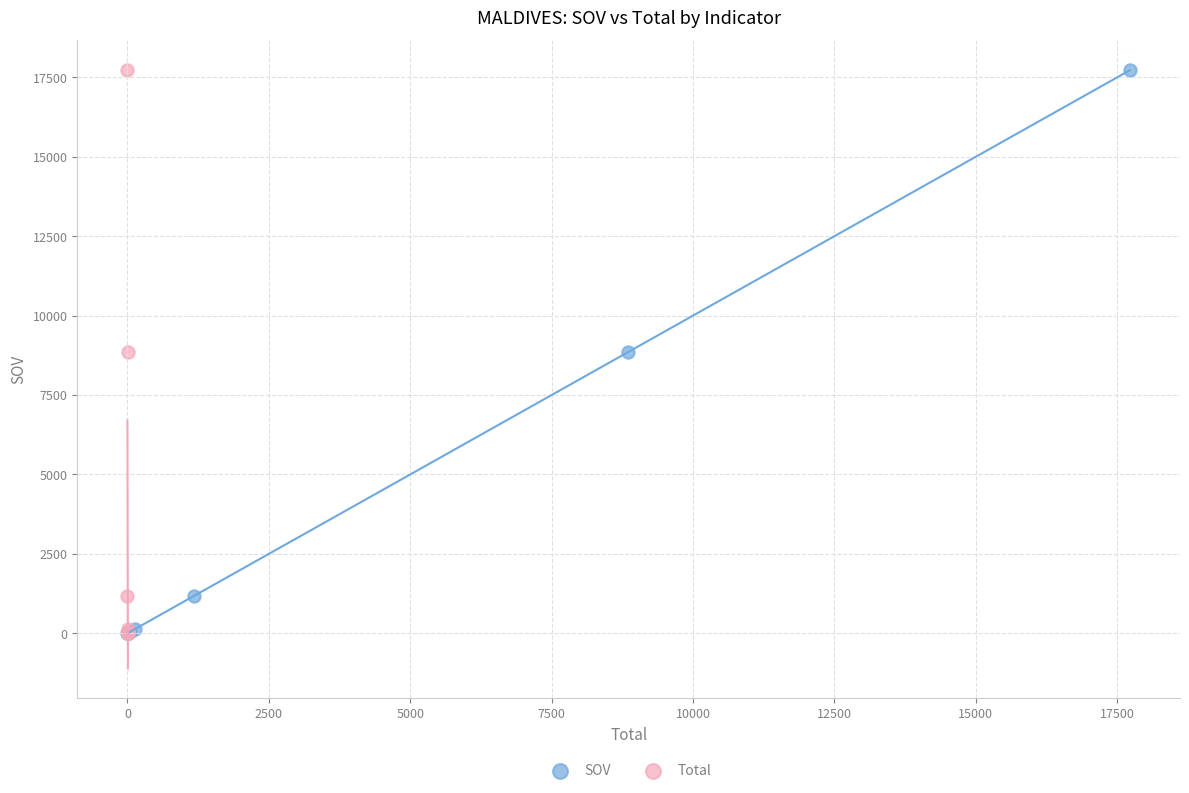

Which series has the widest spread of Y values?

SOV